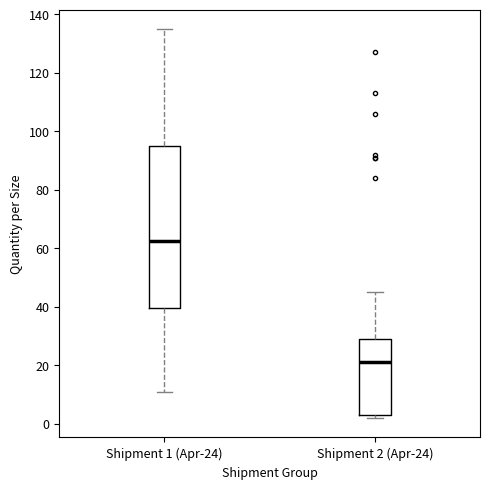

Reading left to right, transcribe this box plot: for each box, give where its median line is, the range the box spans, and where its two whiskers end, as read against the y-axis. The values are not printed on the chart, so give them approximately, as read against the axis.

Shipment 1 (Apr-24): median 62, box 40 to 96, whiskers 12 to 136
Shipment 2 (Apr-24): median 22, box 4 to 30, whiskers 2 to 46